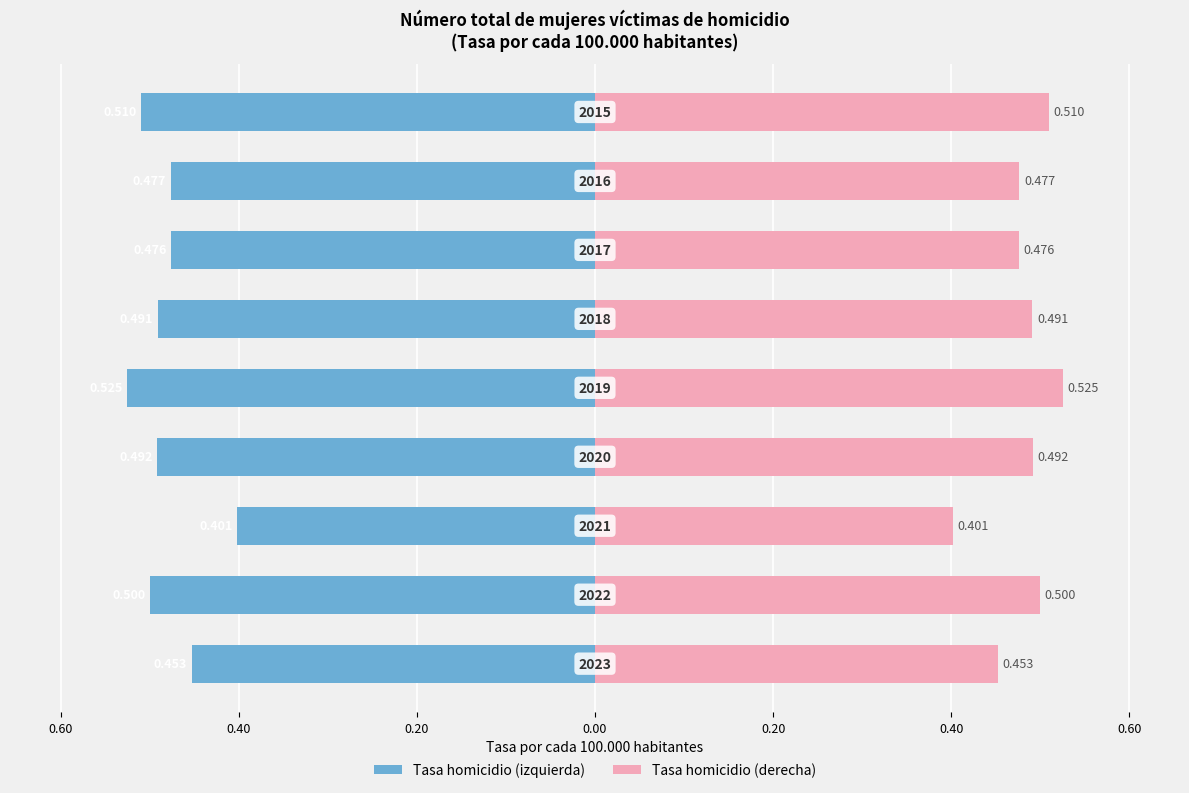

What is the minimum value for Tasa homicidio (ref)?

0.4